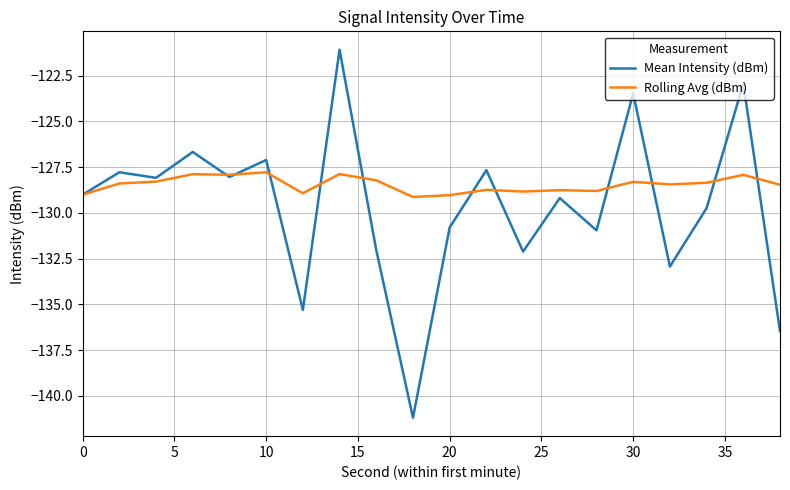

Which series has the largest range (max minus min)?

Mean Intensity (dBm)